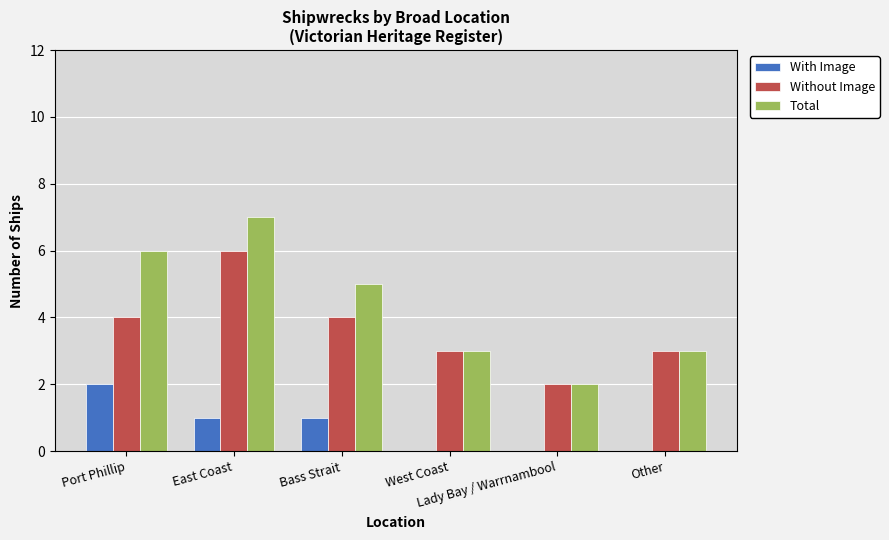

Reading right to left, extract all data points from this chart.

With Image: Other=0	Lady Bay / Warrnambool=0	West Coast=0	Bass Strait=1	East Coast=1	Port Phillip=2
Without Image: Other=3	Lady Bay / Warrnambool=2	West Coast=3	Bass Strait=4	East Coast=6	Port Phillip=4
Total: Other=3	Lady Bay / Warrnambool=2	West Coast=3	Bass Strait=5	East Coast=7	Port Phillip=6